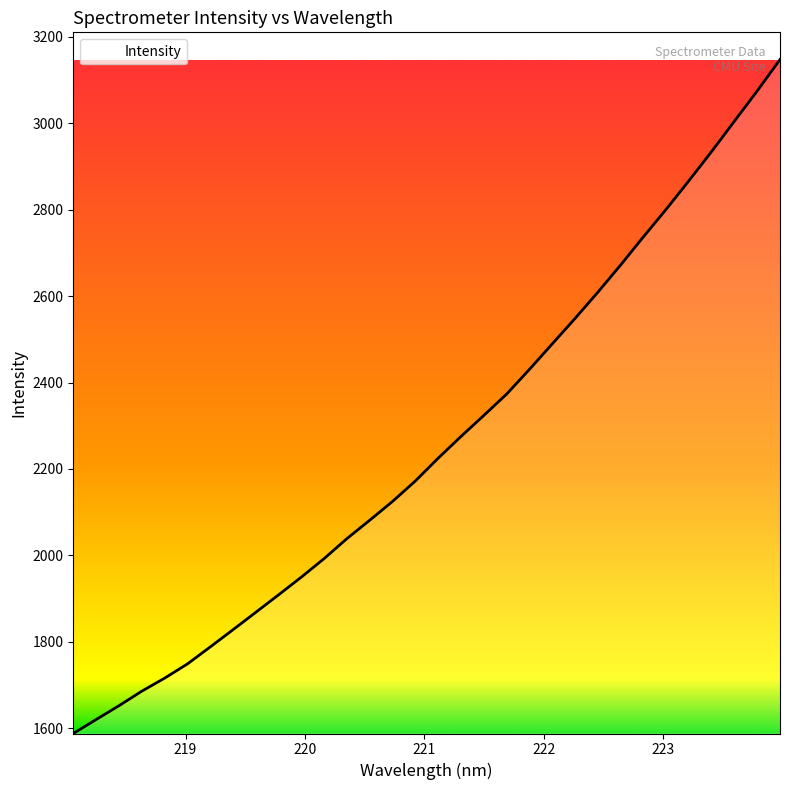

What is the greatest value displayed?

3147.8